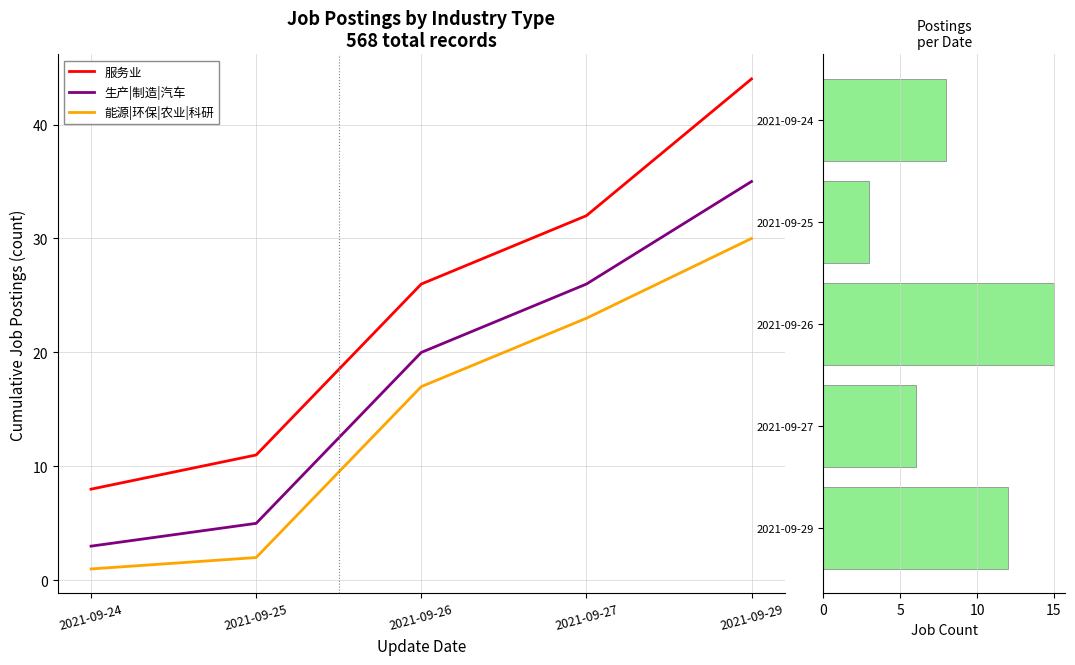

The value of 能源|环保|农业|科研 at 2021-09-26 is 6. True or false?

False